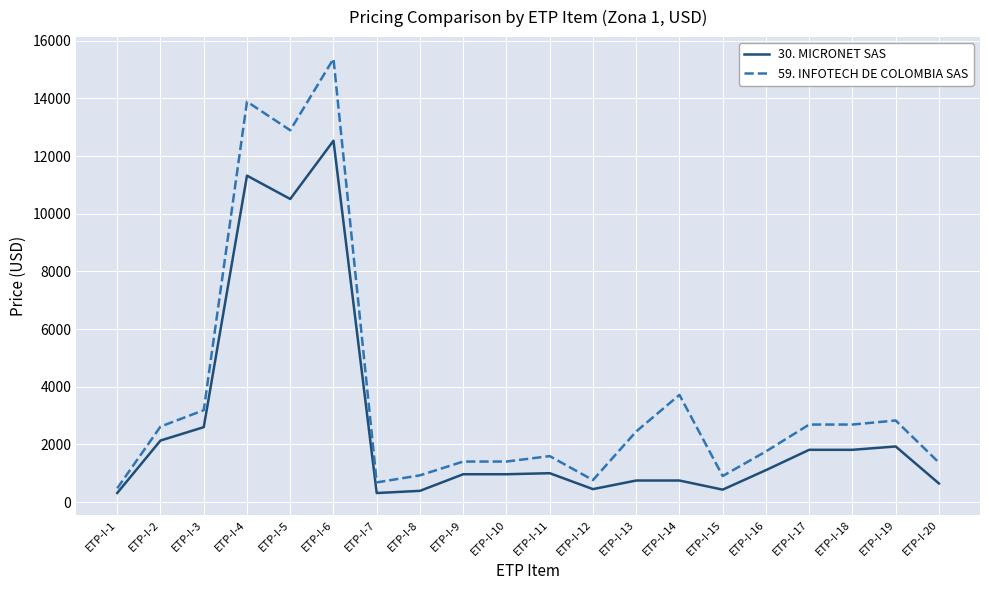

What is the difference between the highest and lowest values at ETP-I-10?

440